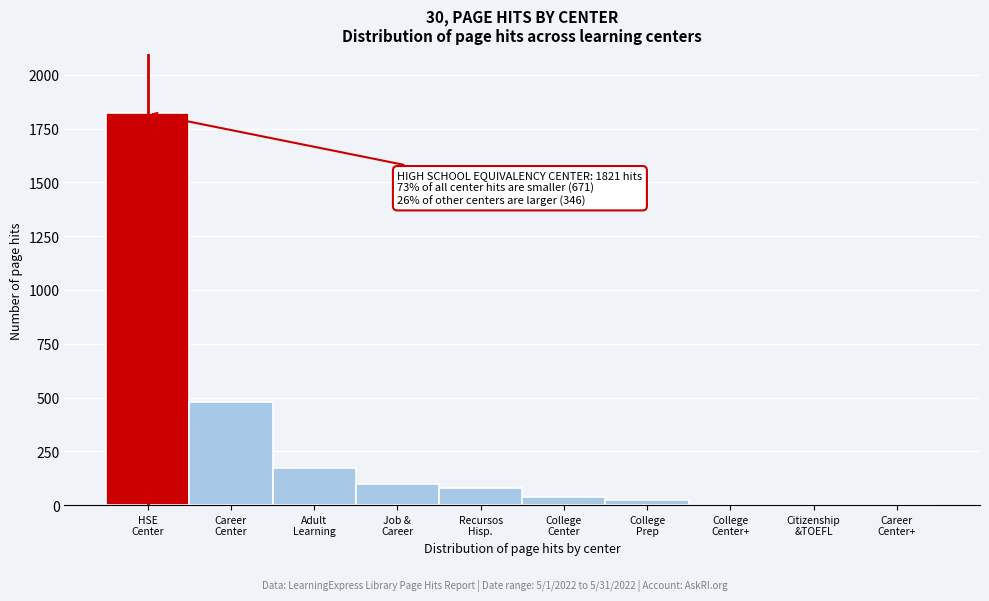

What is the maximum value shown in the chart?

1821